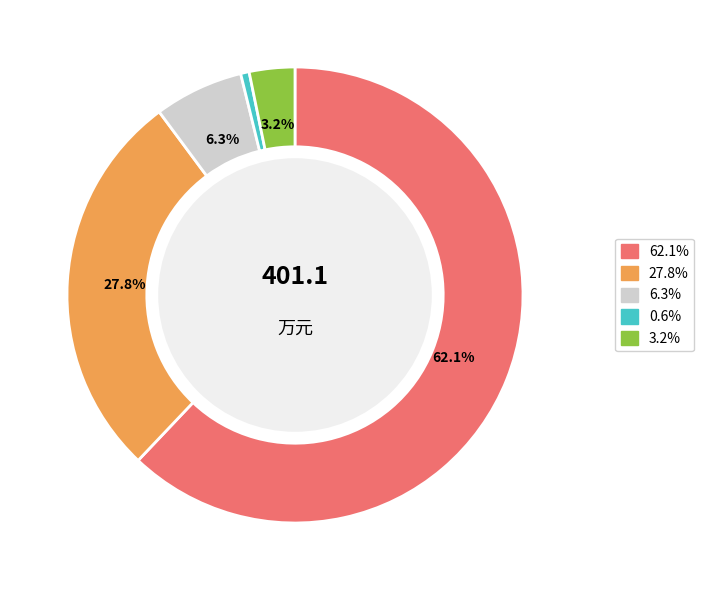

Is there any slice that represents more than half of the pie?

Yes